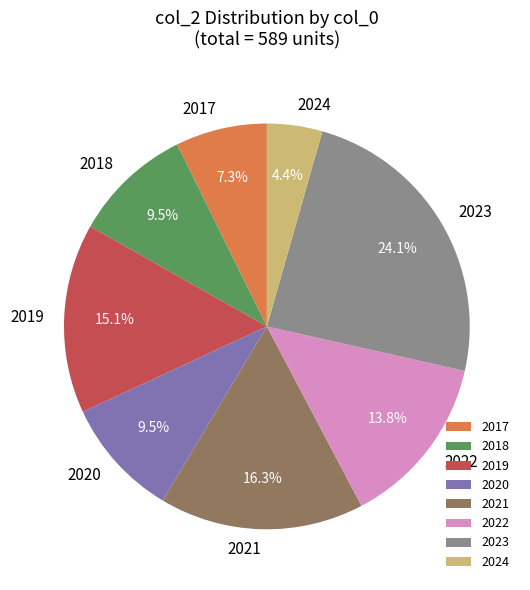

Approximately how many times larger is the value at 2019 compared to 2024?

3.4